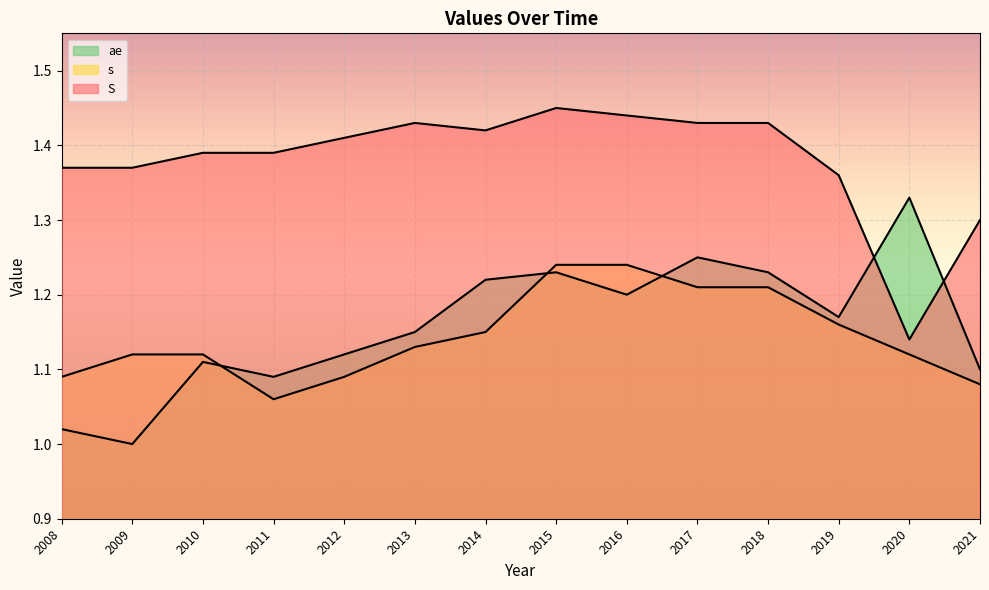

What are all the series names shown in the legend?

S, s, ae